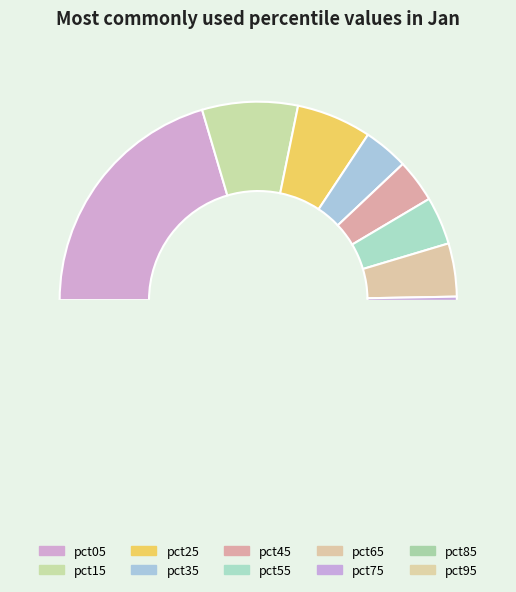

To the nearest percent, what is the average slice percentage?

10%